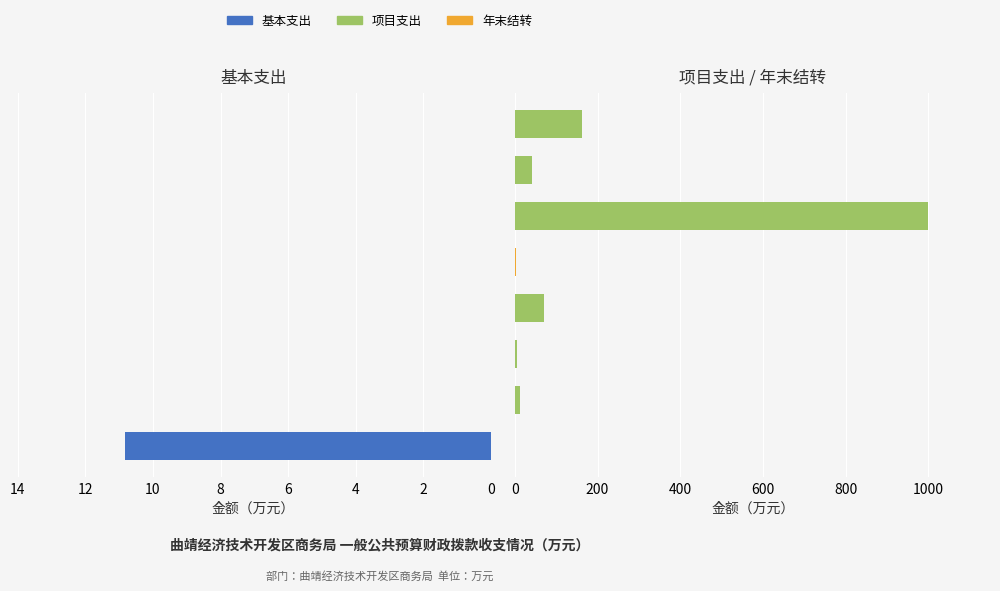

What is the spread (max minus min) of values at 8?

1.6